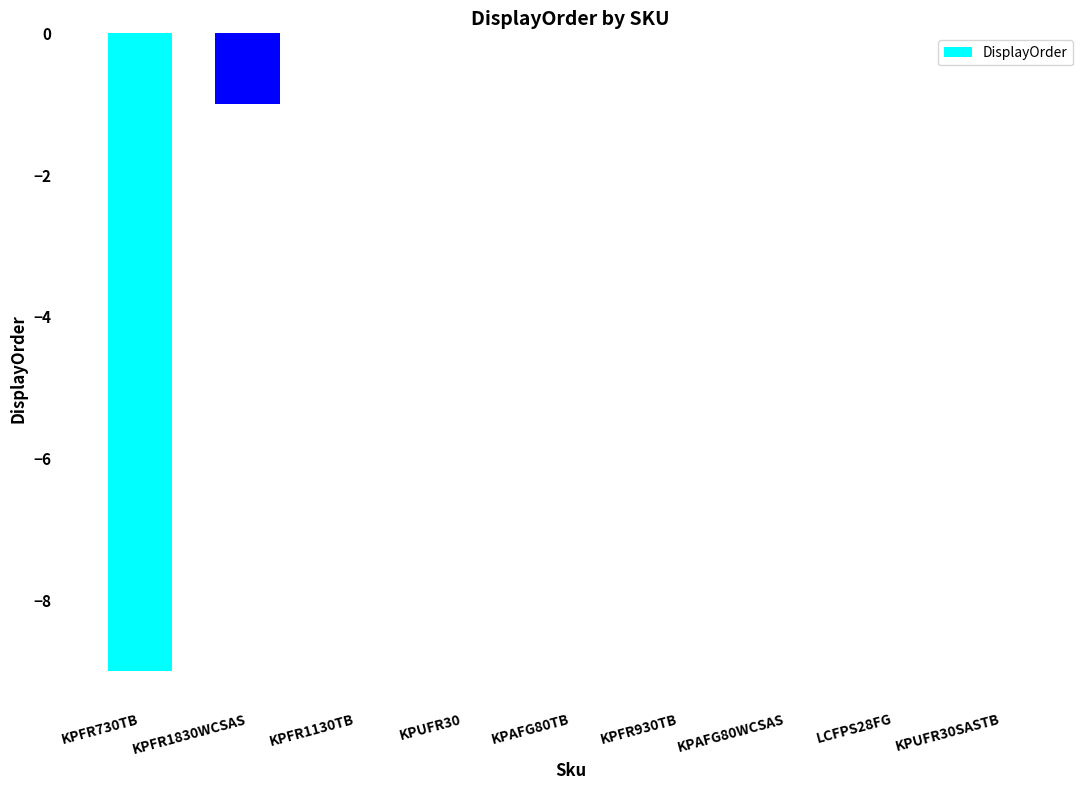

What is the sum of all values?

-10